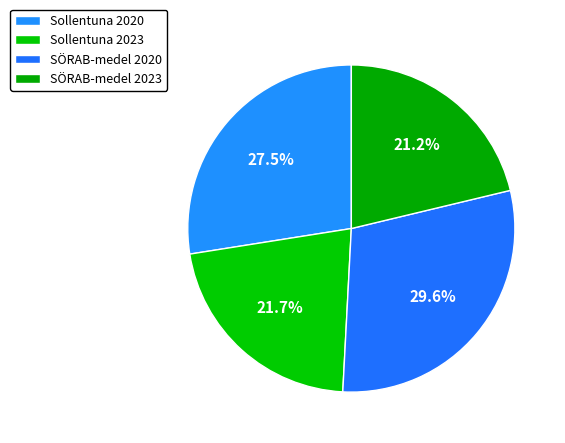

To the nearest percent, what is the average slice percentage?

25%